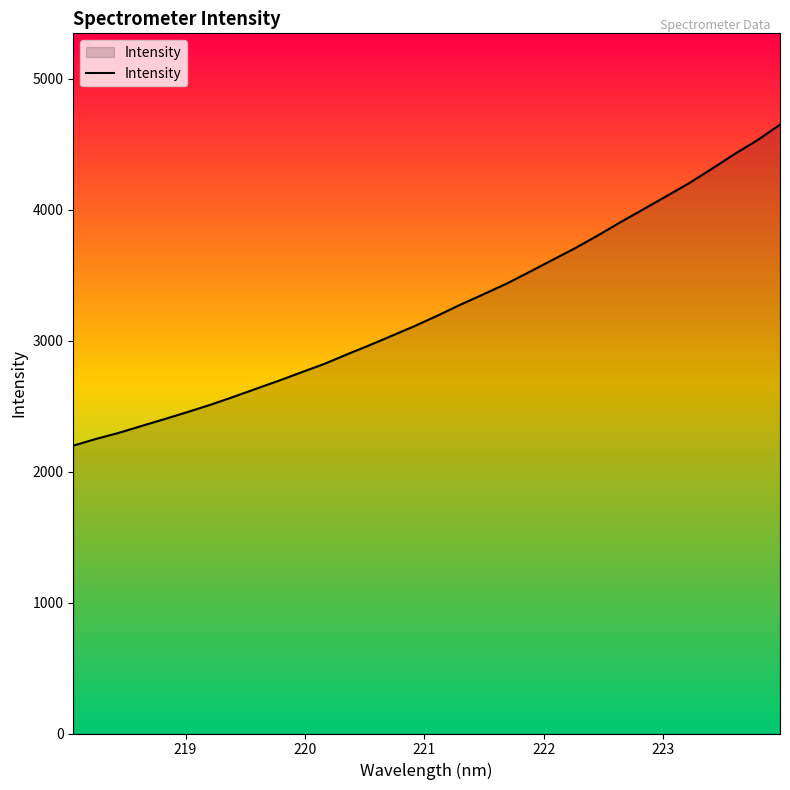

What is the maximum value shown in the chart?

4647.9